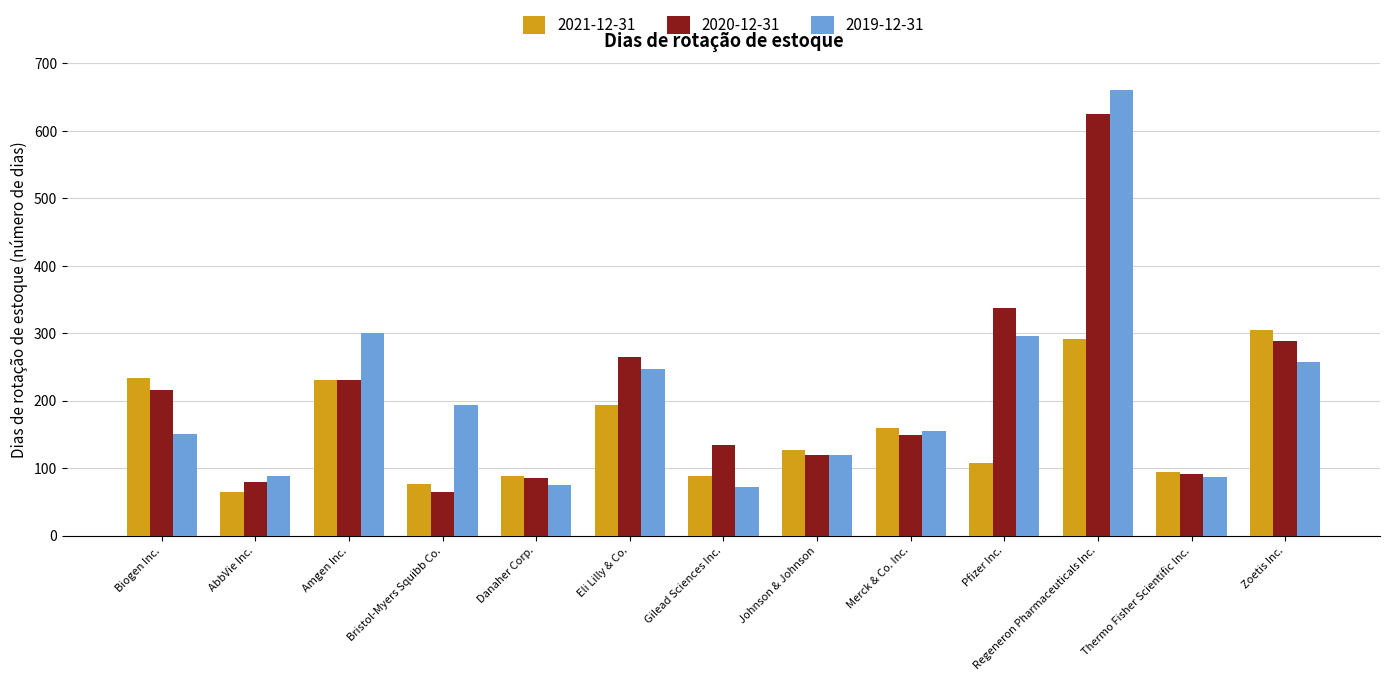

What is the lowest value of the 2020-12-31 series?

64